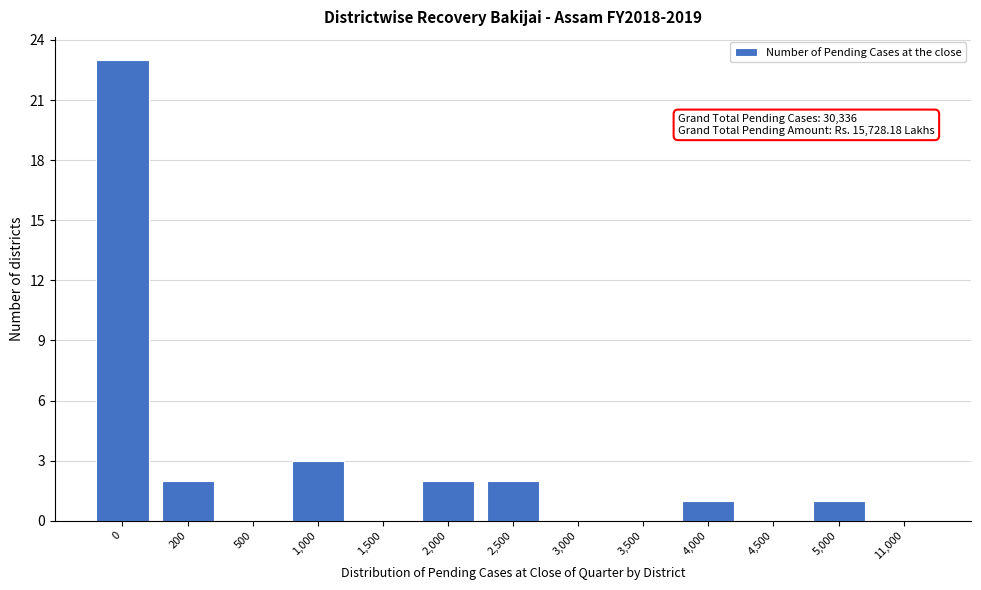

Reading right to left, what are all the values shown in this chart?

11,000=0	5,000=1	4,500=0	4,000=1	3,500=0	3,000=0	2,500=2	2,000=2	1,500=0	1,000=3	500=0	200=2	0=23